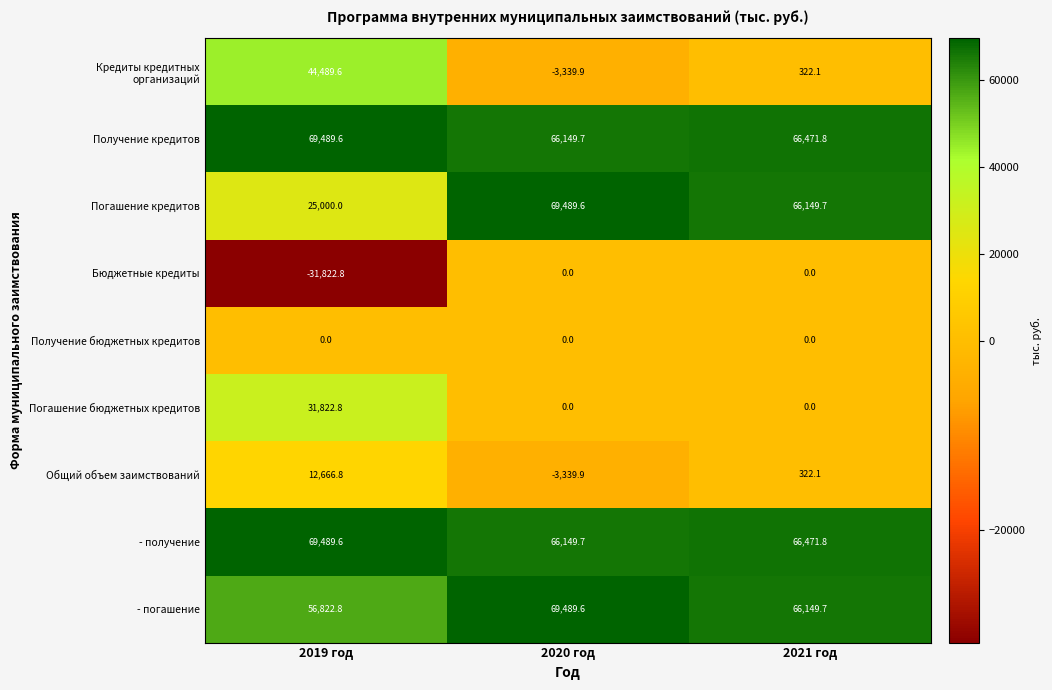

At which category is the sum across all series the highest?

2019 год